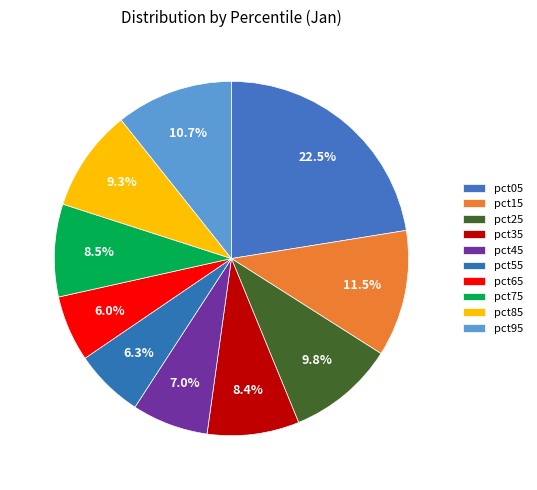

To the nearest percent, what percentage of the pie is pct45?

7%